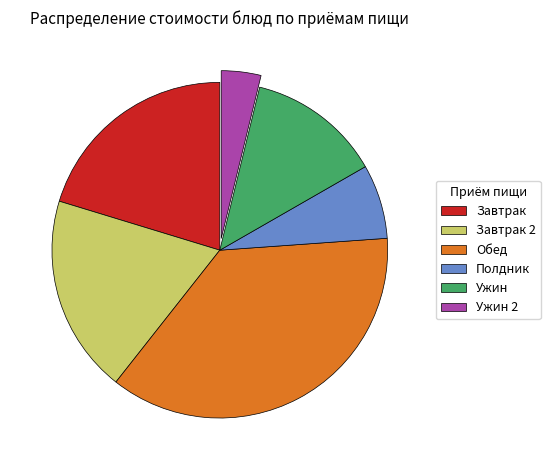

Do Завтрак and Обед together represent more than half of the pie?

Yes